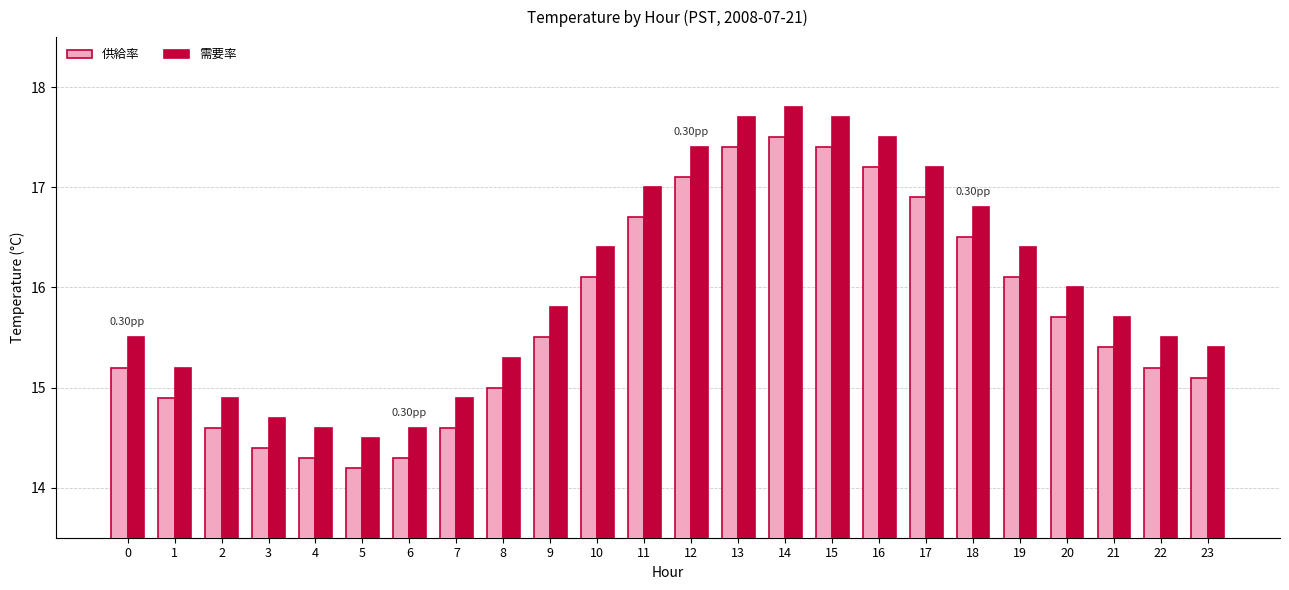

What is the difference between the maximum and minimum values in the 需要率 series?

3.3